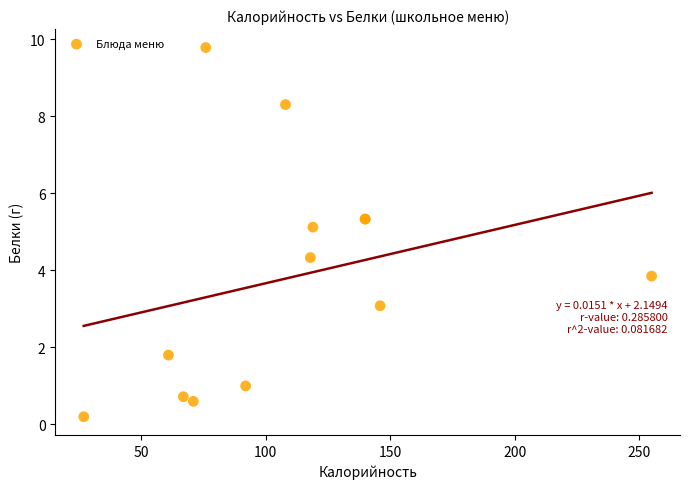

What Y value in the scatter plot is closest to 4?

3.9